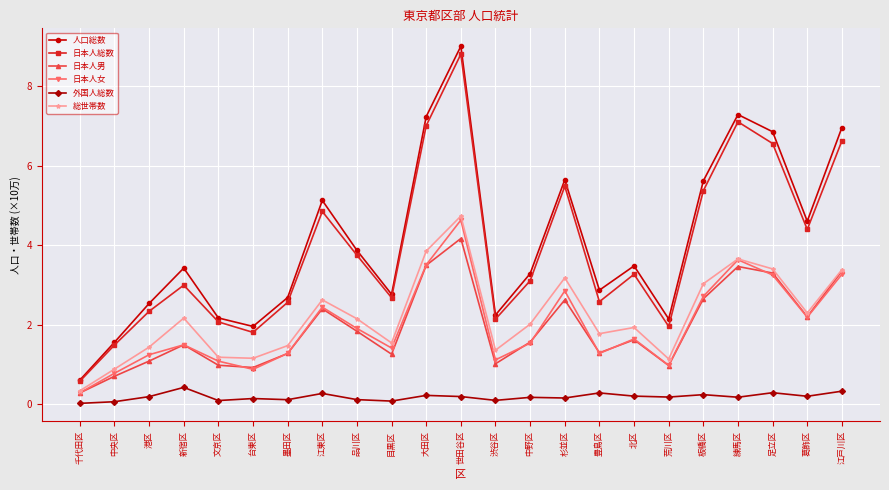

How many distinct data groups are displayed?

6